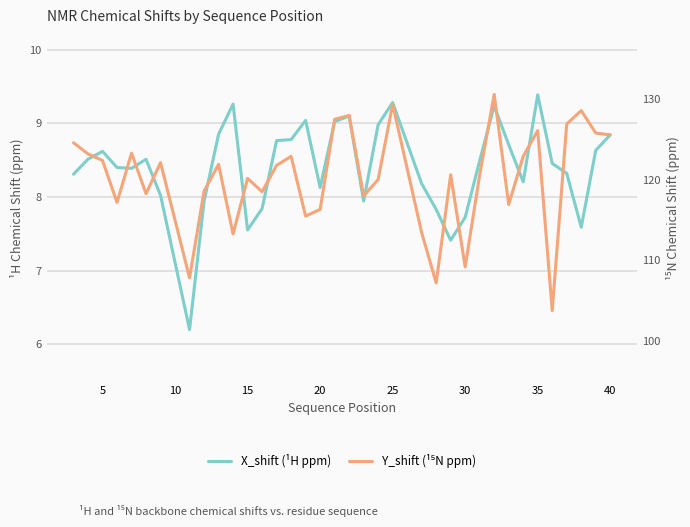

True or false: Y_shift (N ppm) and X_shift (H ppm) cross at least once.

False